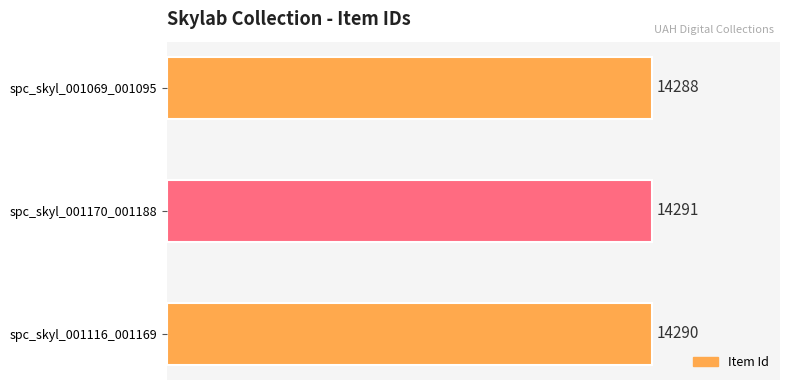

The chart shows a value of 4546 at spc_skyl_001116_001169. True or false?

False